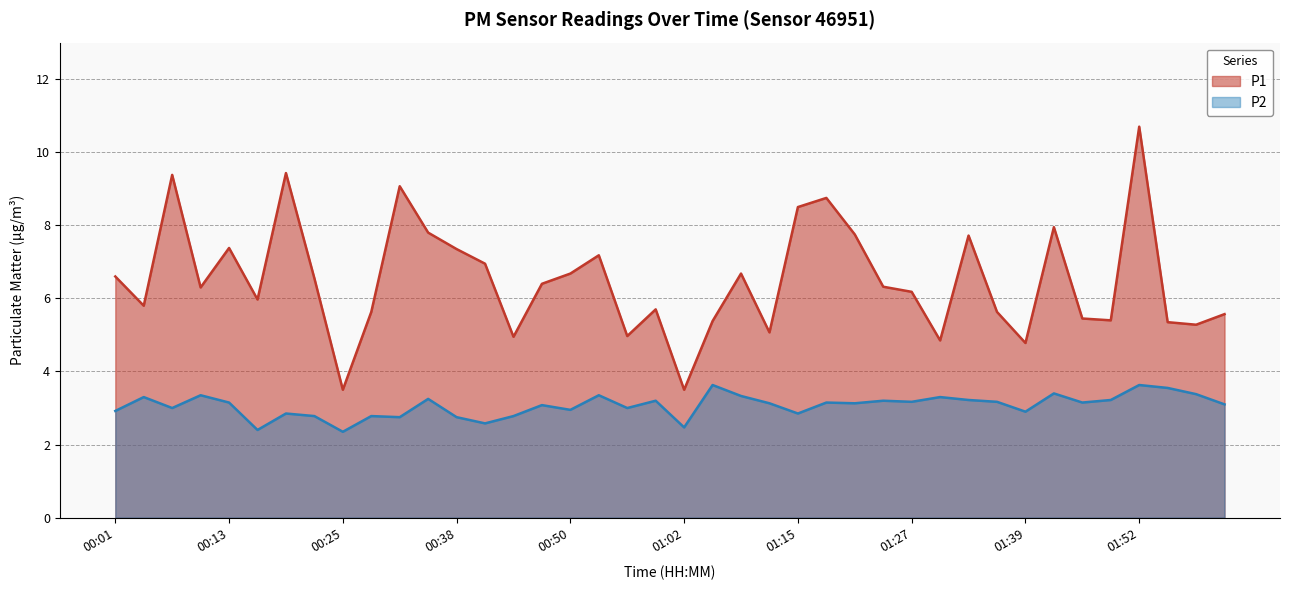

True or false: P2 and P1 intersect in this chart.

False